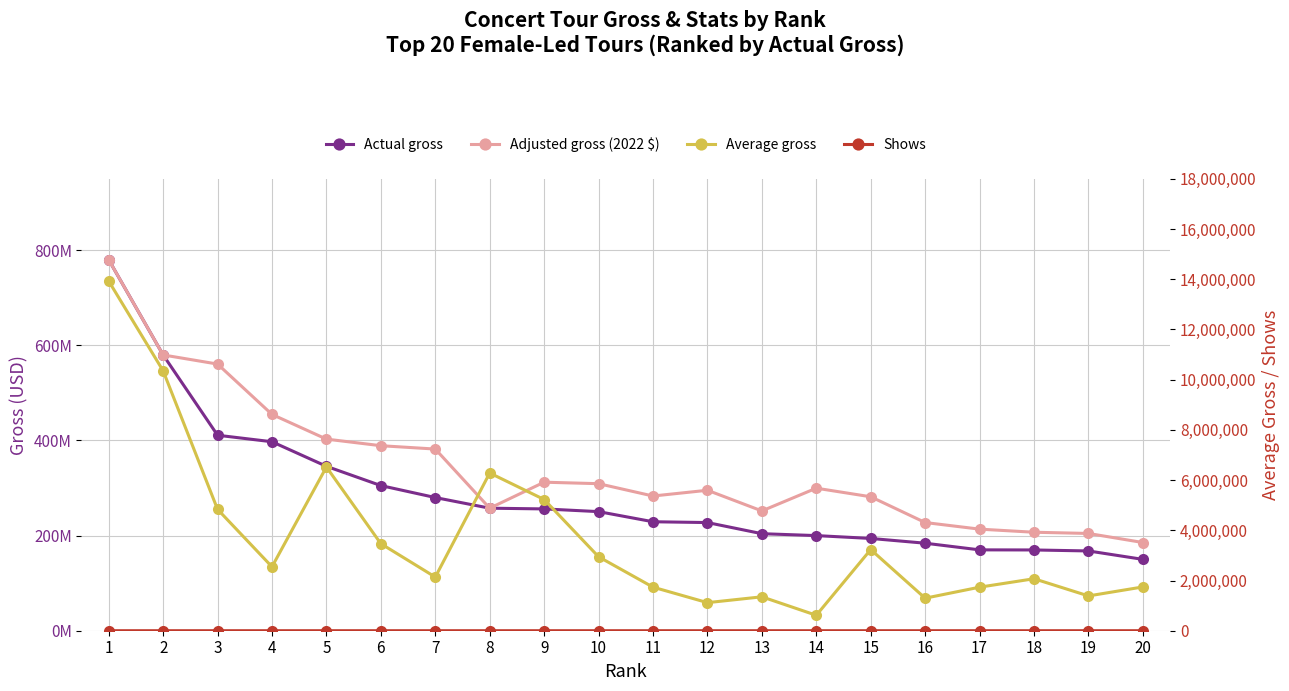

At which category is the sum across all series the highest?

1